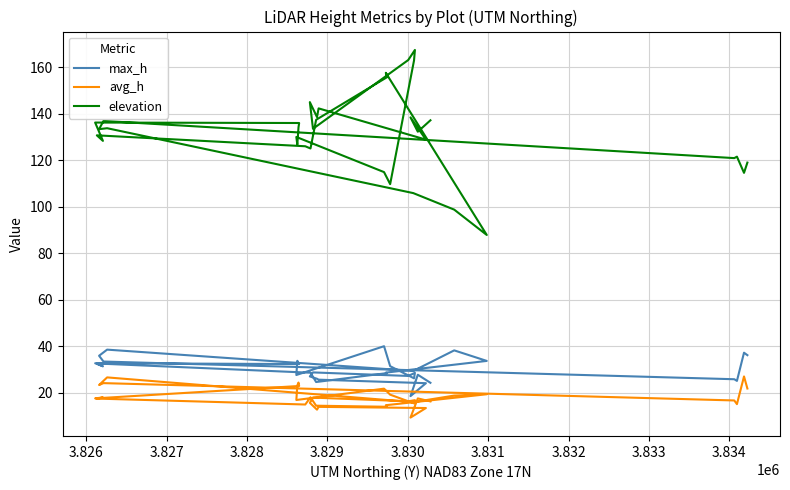

True or false: elevation and max_h cross at least once.

False